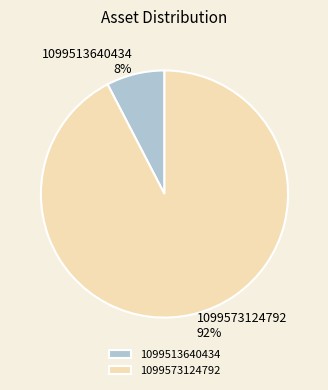

The 1099513640434 slice represents 1% of the pie. True or false?

False